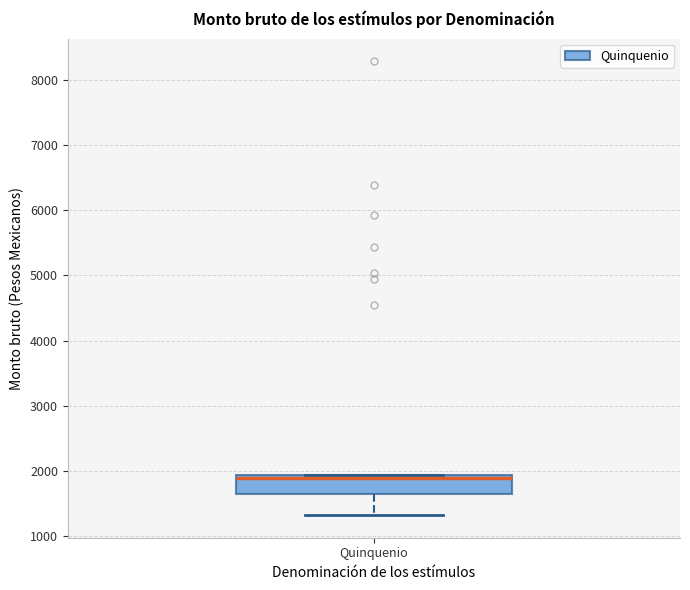

Where does the lower whisker of the box for Quinquenio end on the y-axis? The values are not printed on the chart, so give them approximately, as read against the axis.

1300